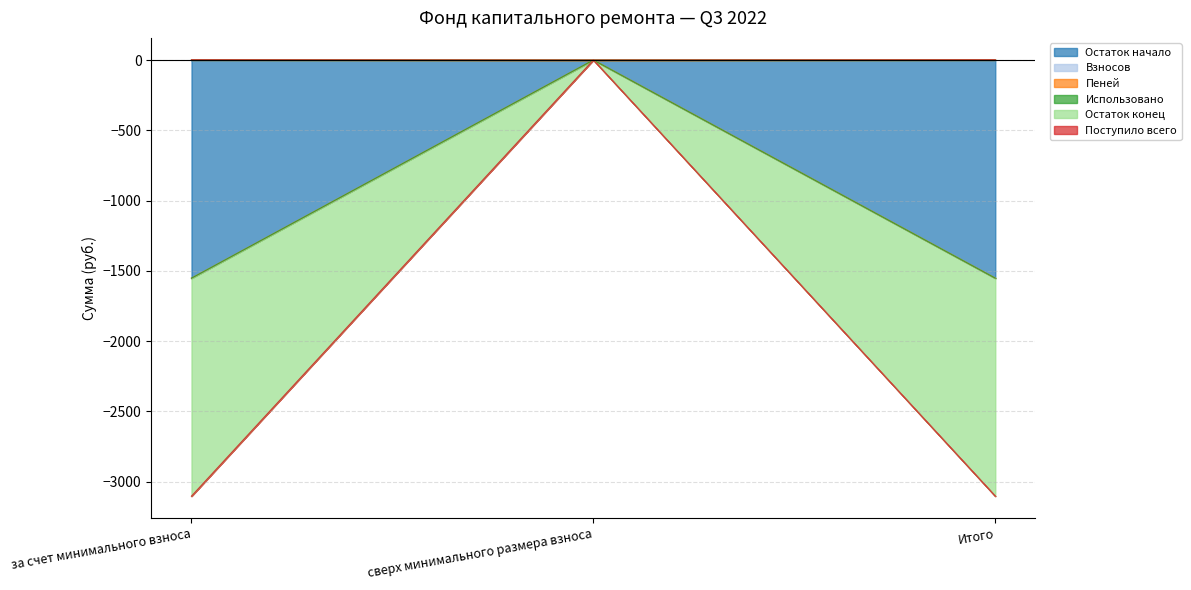

Between сверх минимального размера взноса and за счет минимального взноса, which is larger?

сверх минимального размера взноса